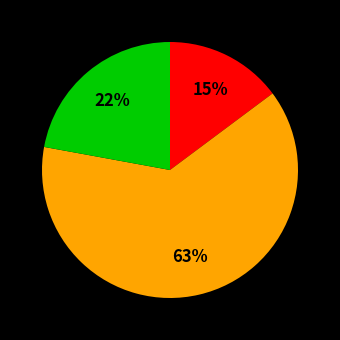

Is there any slice that represents more than half of the pie?

Yes